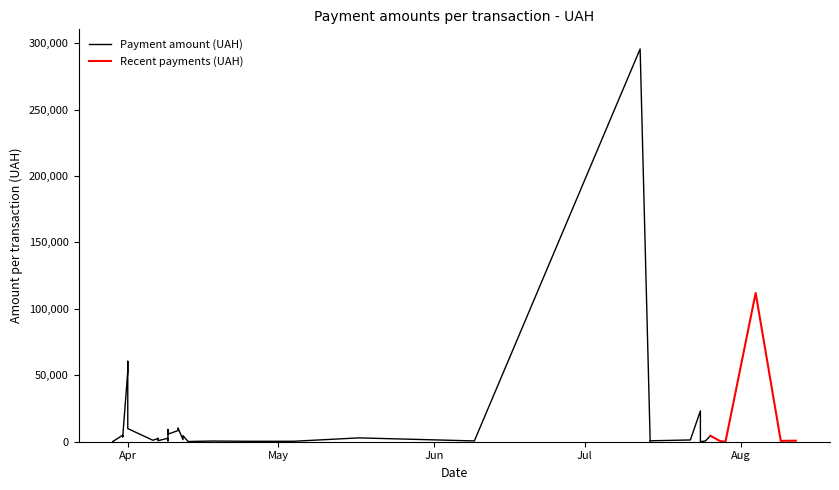

Which has a higher value, 07.04.2016 or 29.03.2016?

07.04.2016